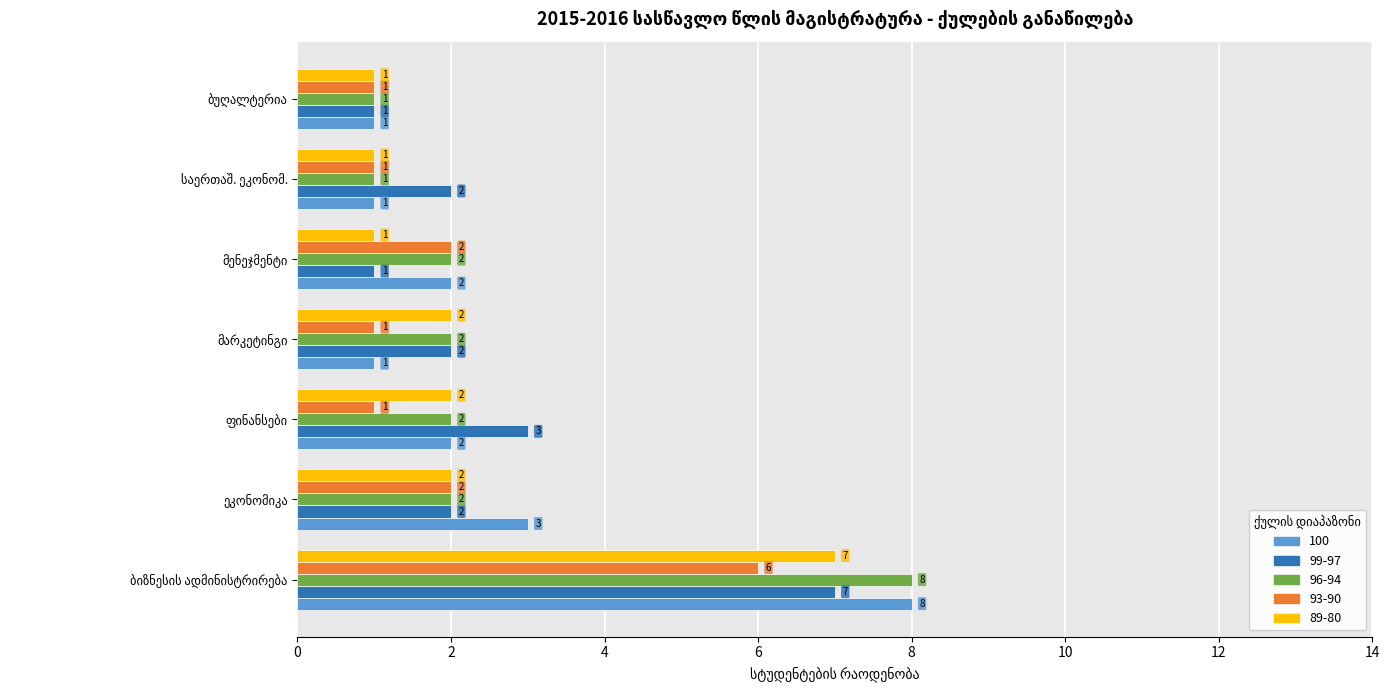

What is the sum of all 93-90 values?

14